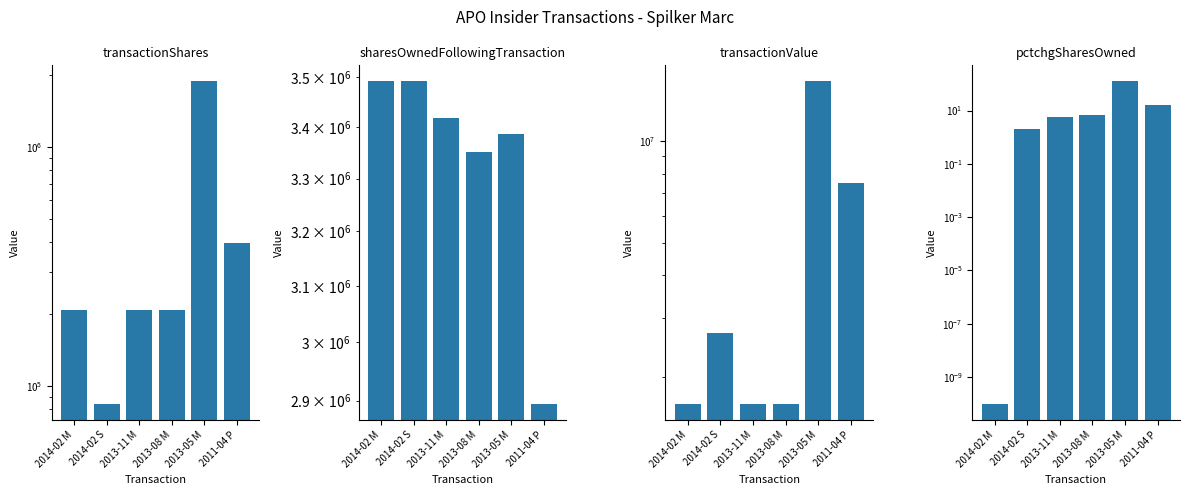

Does the chart contain stacked bars?

No